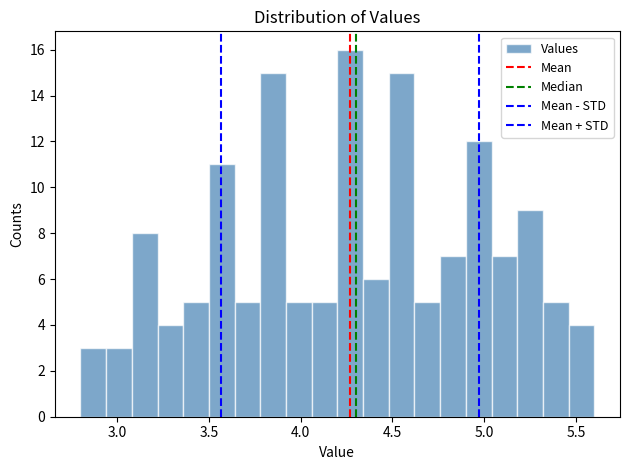

Around what value on the x-axis is the tallest bar? Give the approximate position of its centre, as read against the axis.

4.25